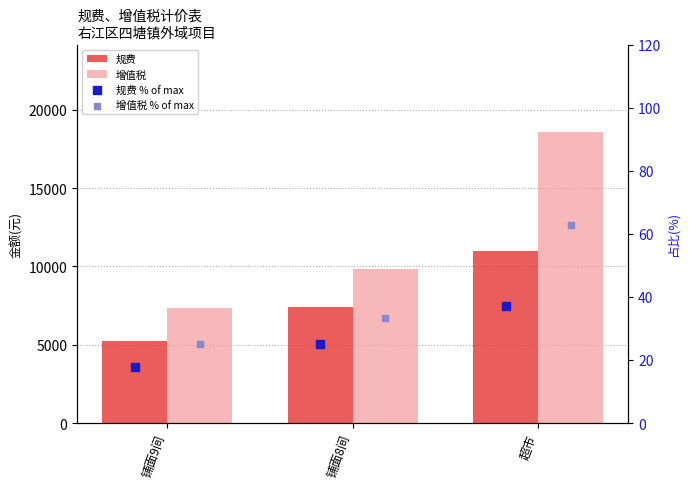

What are all the series names shown in the legend?

规费, 增值税, 规费 % of max, 增值税 % of max